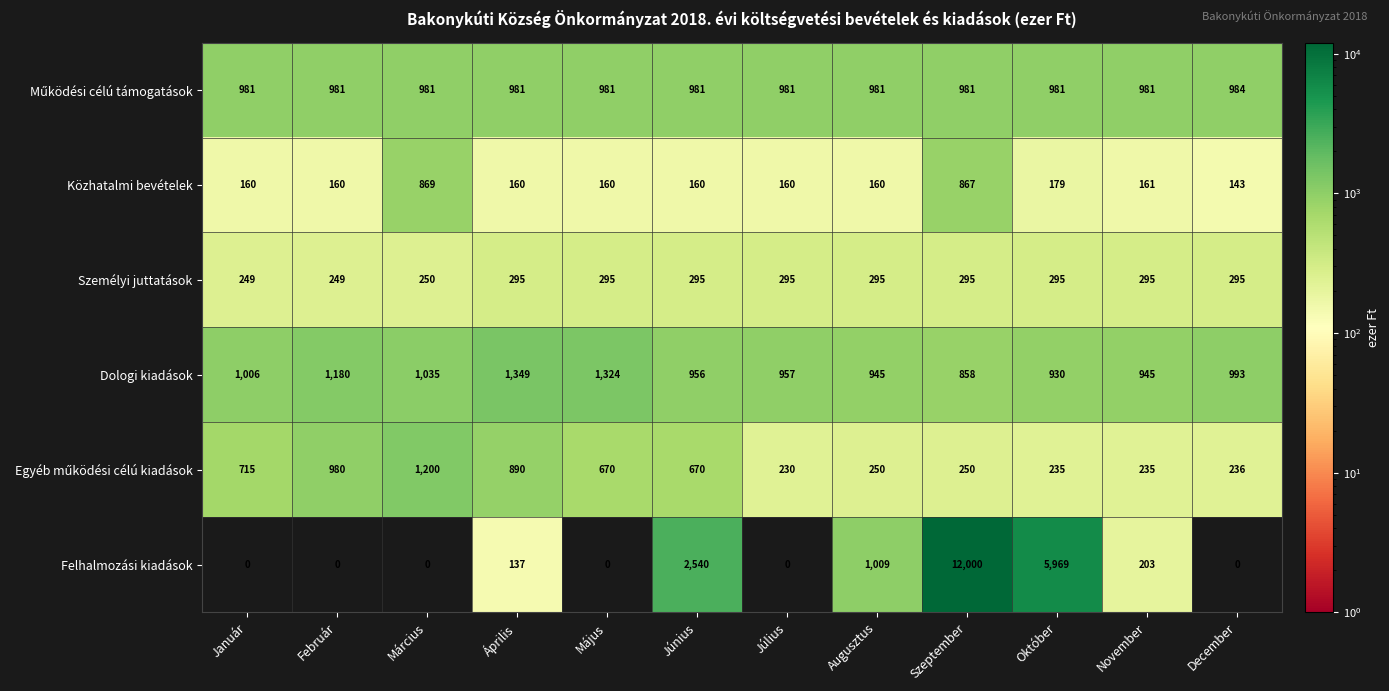

What is the spread (max minus min) of values at Január?

1006